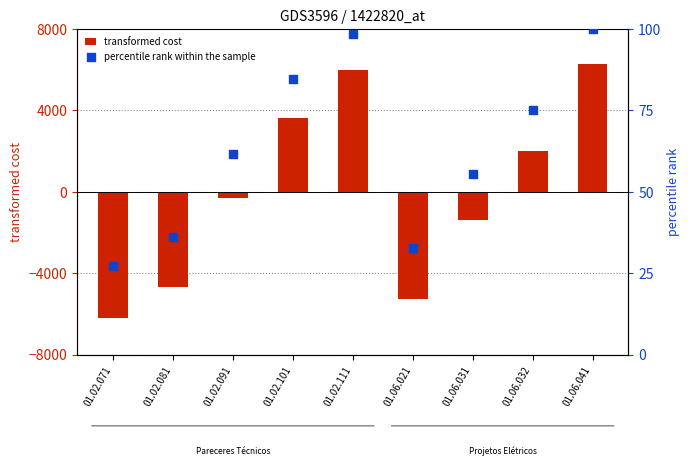

Which series has the largest total across all categories?

percentile rank within the sample